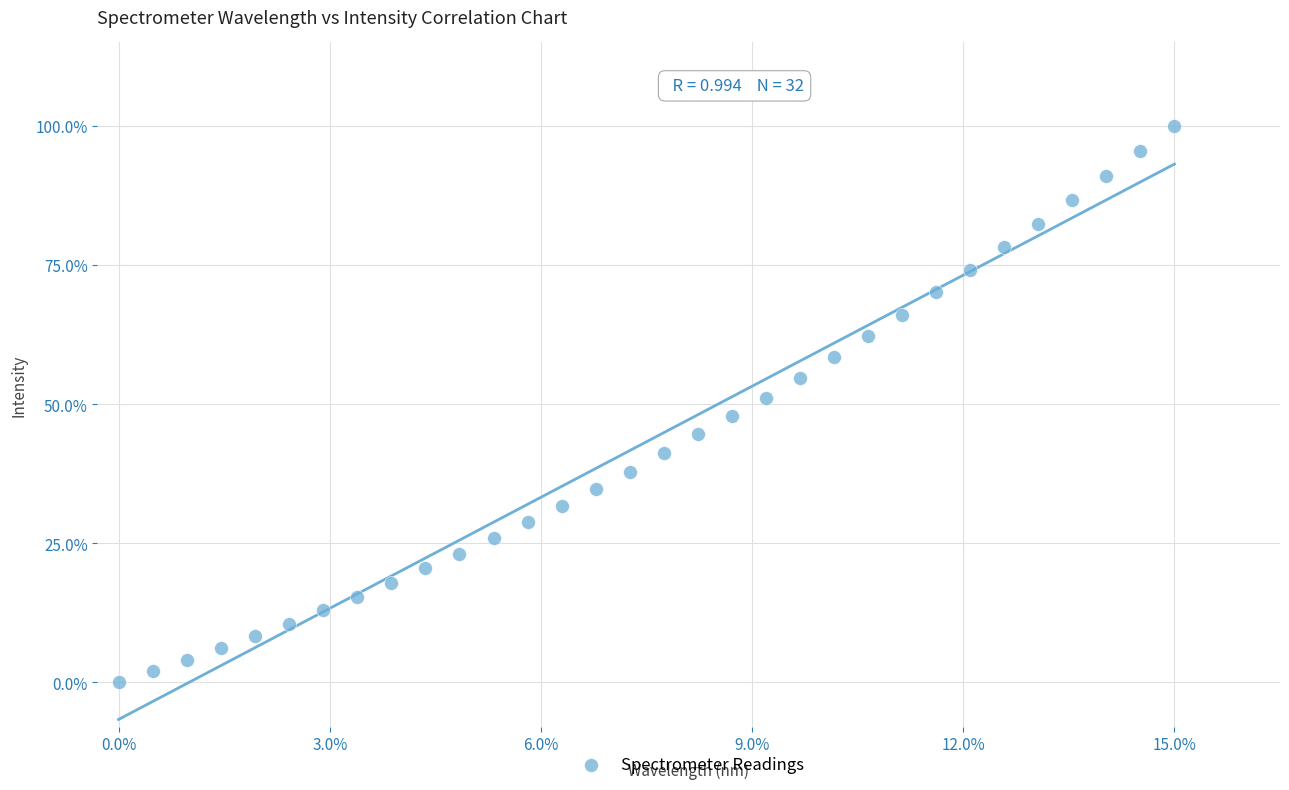

What is the range of Y values (max minus min)?

100.0